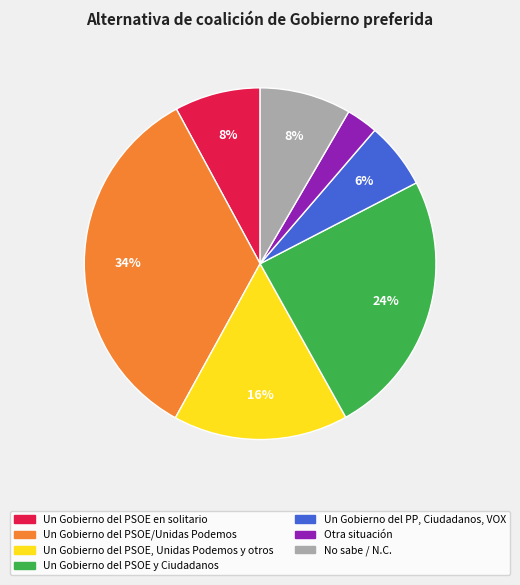

Is the sum of Un Gobierno del PSOE/Unidas Podemos and Un Gobierno del PP, Ciudadanos, VOX greater than half?

No